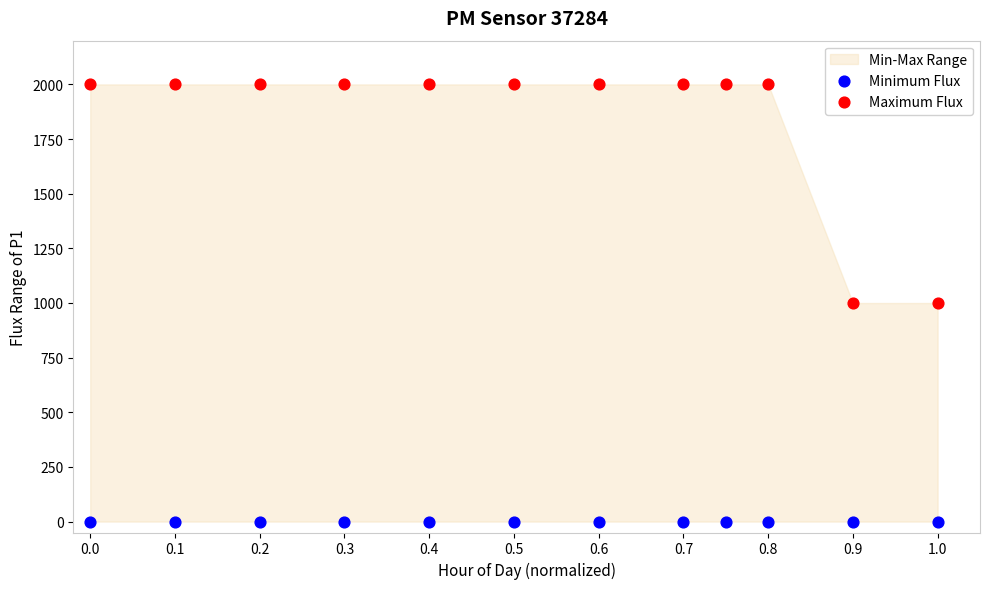

Which series contains the lowest Y value?

Minimum Flux